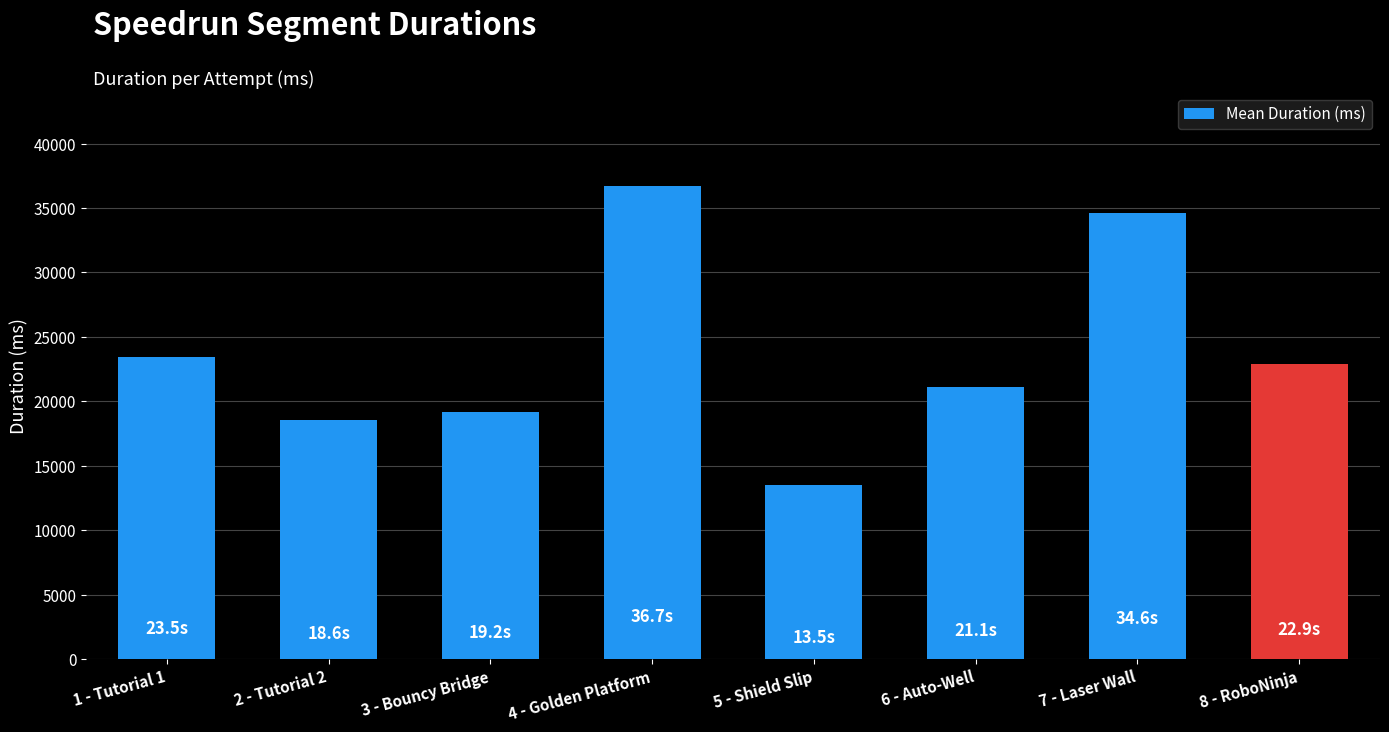

List the labels in order of value, largest first.

4 - Golden Platform, 7 - Laser Wall, 1 - Tutorial 1, 8 - RoboNinja, 6 - Auto-Well, 3 - Bouncy Bridge, 2 - Tutorial 2, 5 - Shield Slip